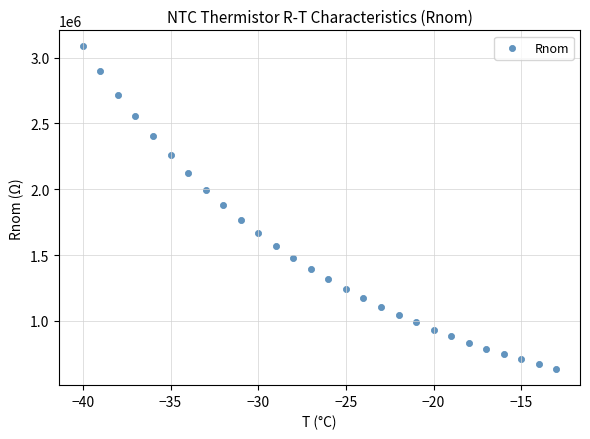

What is the range of Y values (max minus min)?

2448800